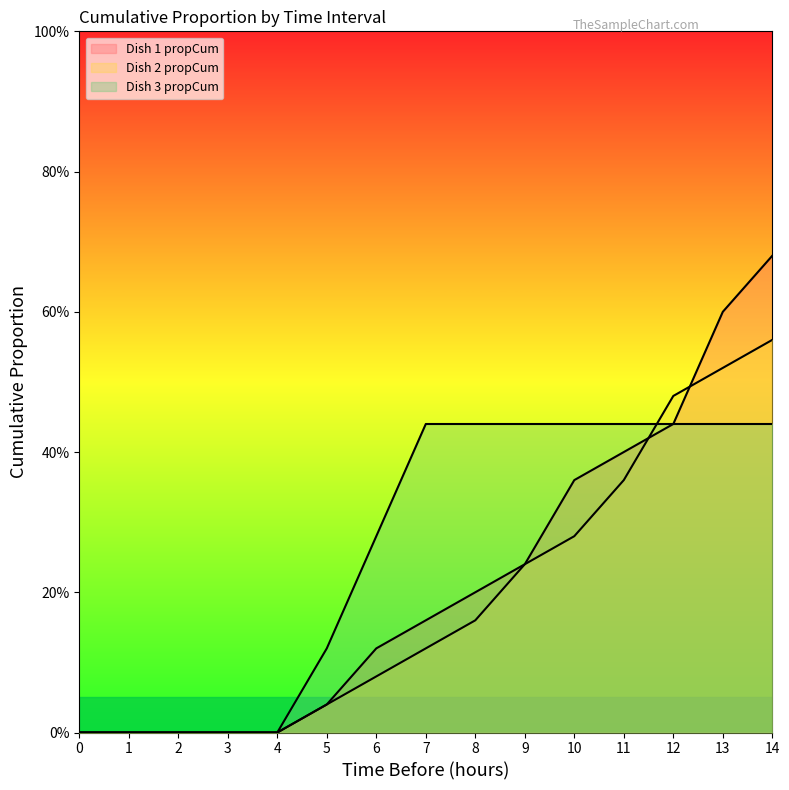

At which category is the sum across all series the highest?

14